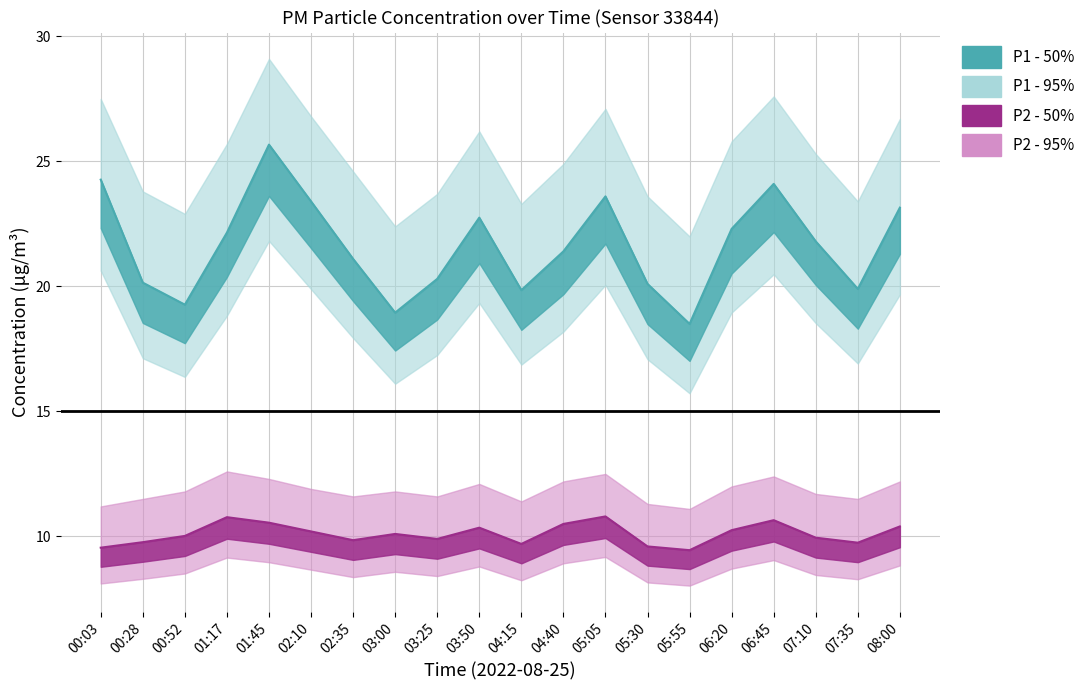

Where does the P1 series first go above 21?

00:03